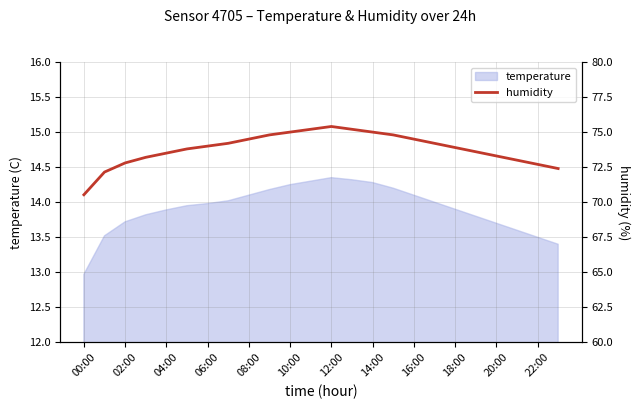

Does the chart have visible grid lines?

Yes